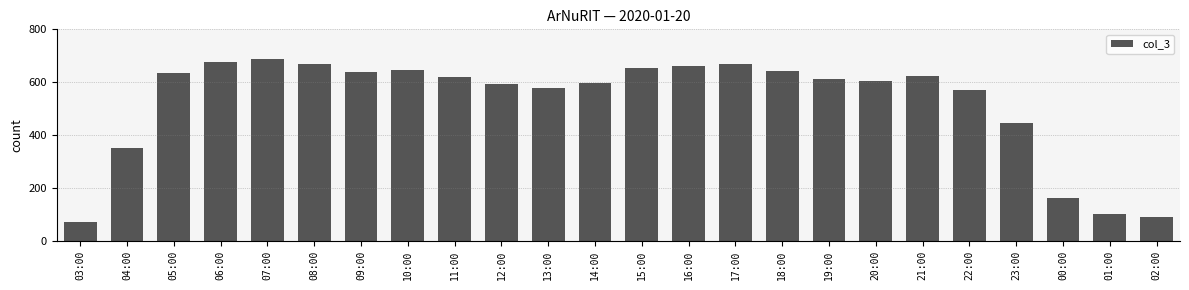

Is it true that the value at 20:00 is 225?

False